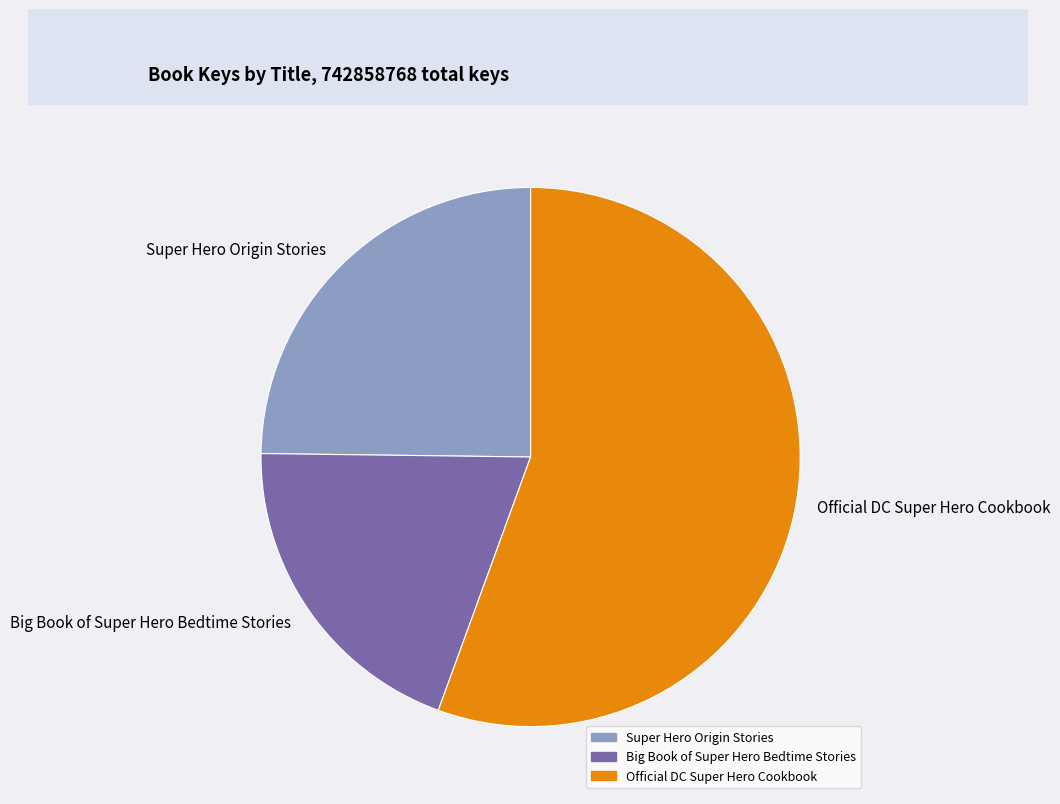

The Super Hero Origin Stories slice represents 10% of the pie. True or false?

False